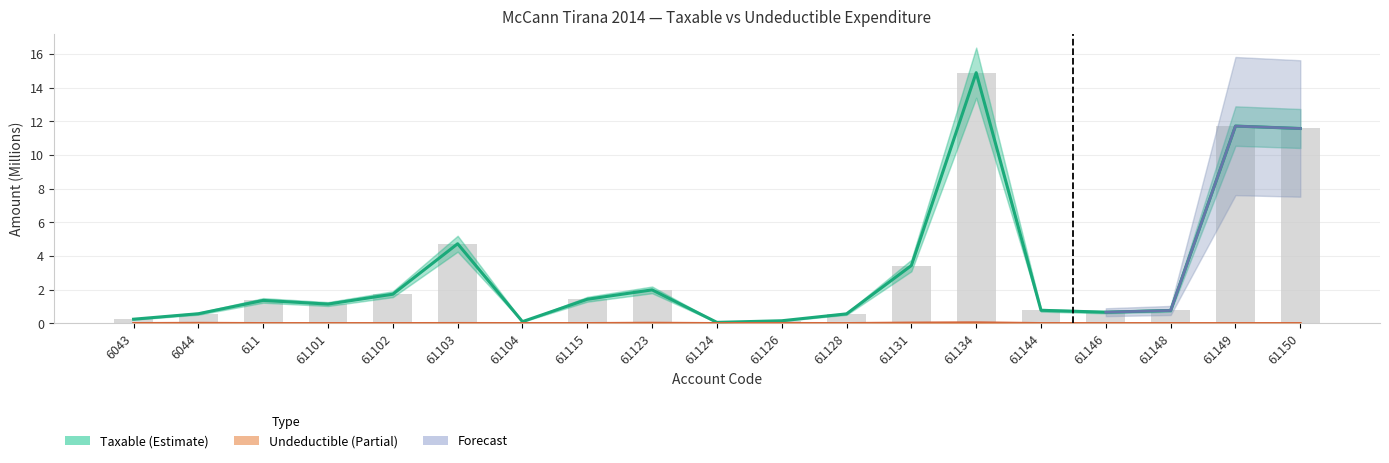

Which series has the widest spread of values?

Taxable